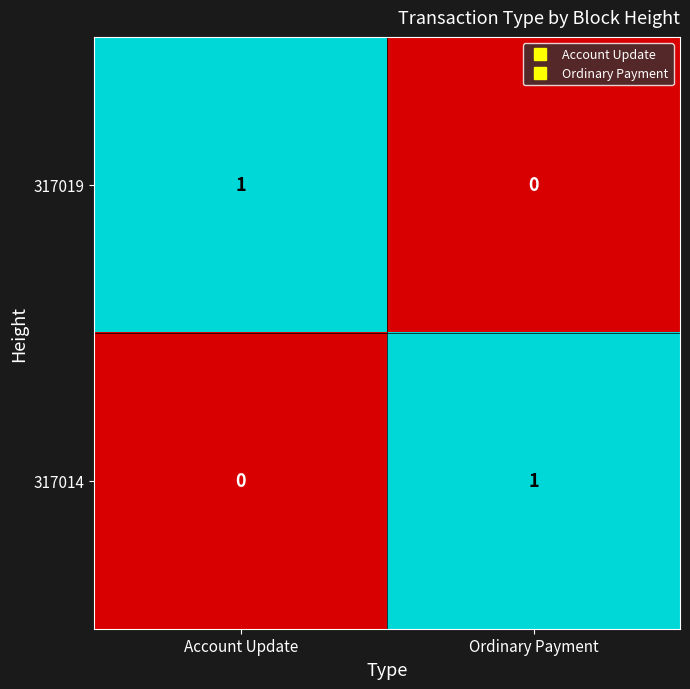

Reading right to left, what are all the values shown in this chart?

317019: 0	1
317014: 1	0